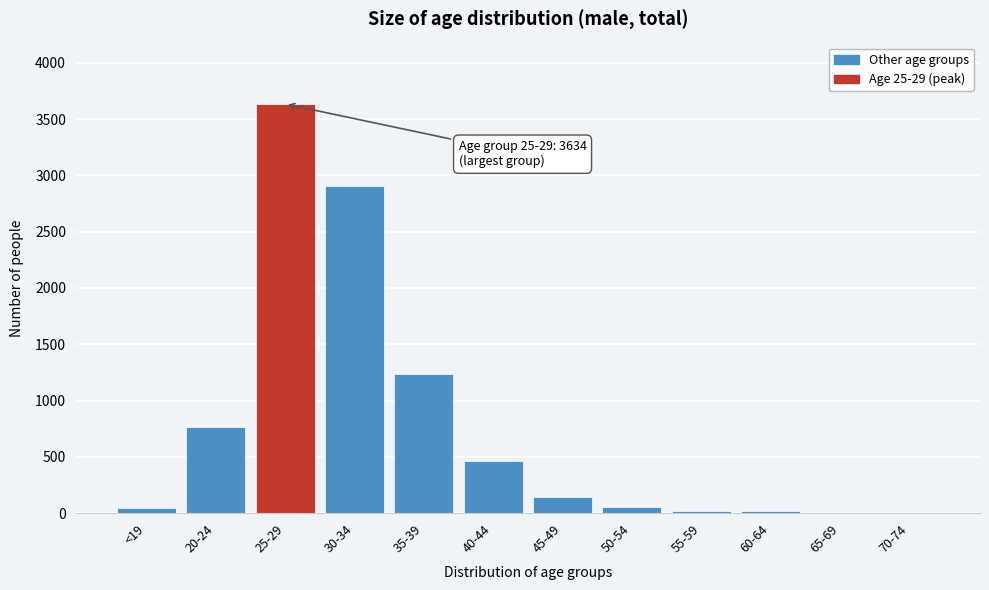

At which label is the value closest to 1818?

35-39